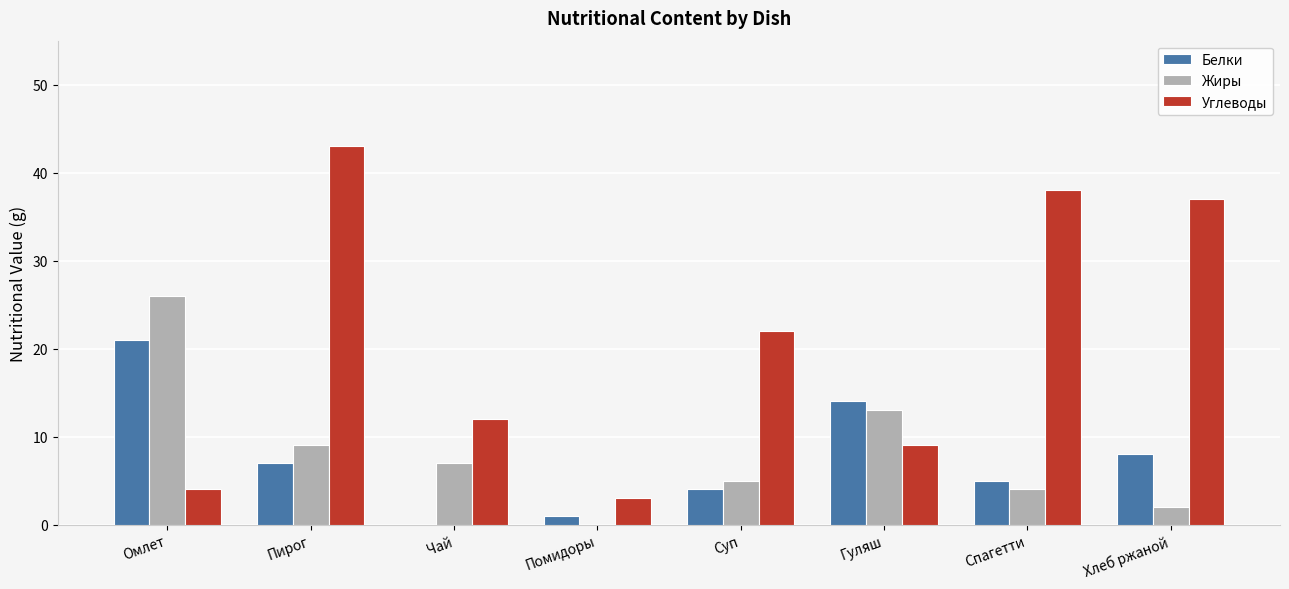

How many data points does each series have?

8